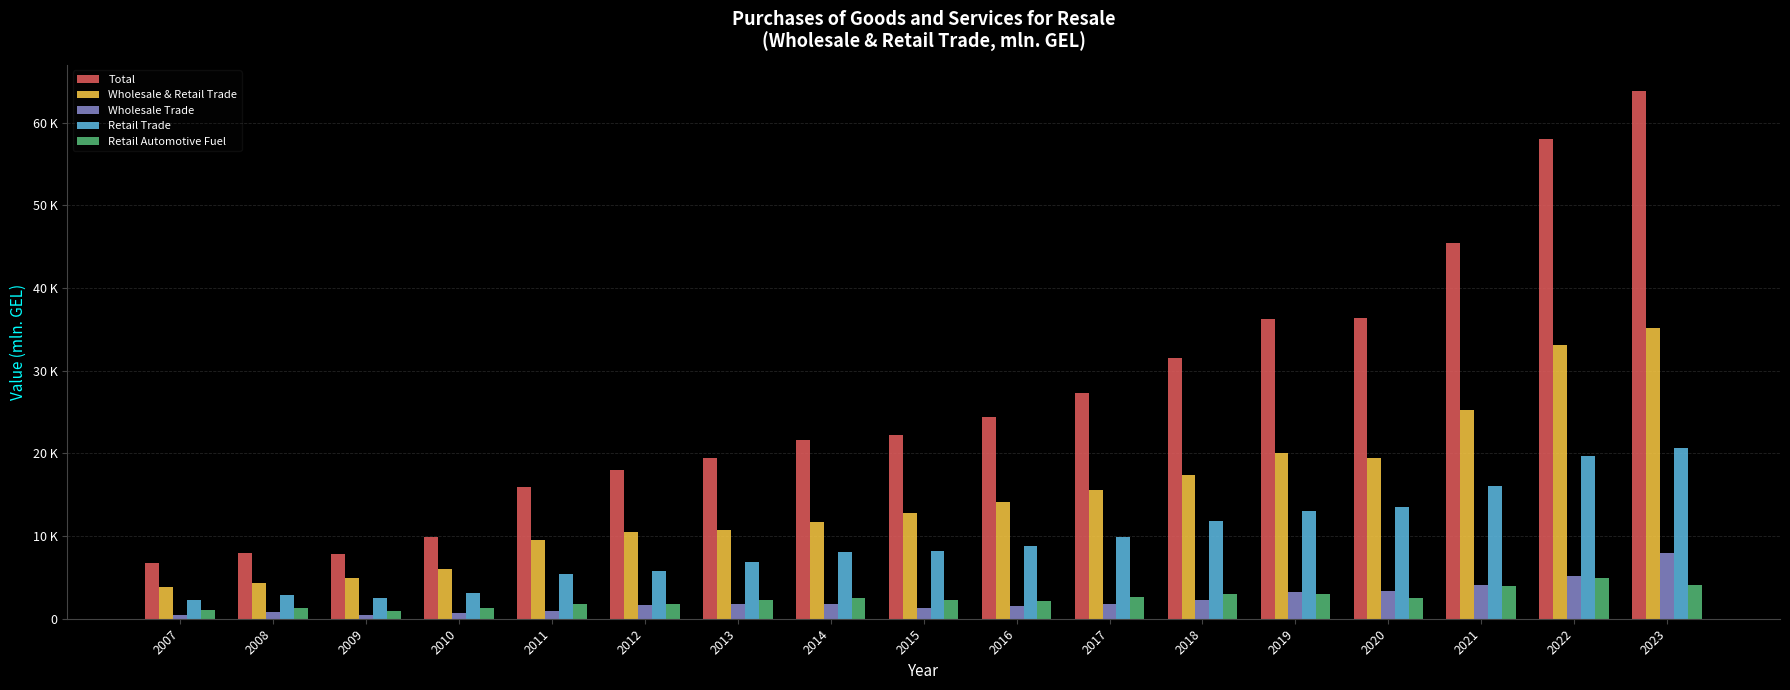

Reading left to right, transcribe all the data shown in this chart.

Total: 2007=6728.9	2008=8000.0	2009=7866.8	2010=9830.4	2011=15983.9	2012=17962.1	2013=19408.3	2014=21665.2	2015=22225.8	2016=24455.1	2017=27317.8	2018=31542.7	2019=36218.3	2020=36397.6	2021=45426.1	2022=58015.7	2023=63829.2
Wholesale & Retail Trade: 2007=3898.8	2008=4372.6	2009=4987.3	2010=5957.6	2011=9579.3	2012=10528.6	2013=10692.5	2014=11760.7	2015=12797.2	2016=14145.1	2017=15634.5	2018=17447.7	2019=19993.9	2020=19481.3	2021=25266.9	2022=33100.0	2023=35174.1
Wholesale Trade: 2007=504.2	2008=778.2	2009=405.6	2010=732.4	2011=962.1	2012=1620.6	2013=1829.6	2014=1817.4	2015=1247.1	2016=1512.8	2017=1771.6	2018=2274.8	2019=3228.0	2020=3365.9	2021=4118.2	2022=5190.4	2023=7951.8
Retail Trade: 2007=2325.9	2008=2849.1	2009=2473.8	2010=3140.4	2011=5442.5	2012=5812.9	2013=6886.1	2014=8087.2	2015=8181.6	2016=8797.2	2017=9911.7	2018=11820.2	2019=12996.4	2020=13550.4	2021=16041.0	2022=19725.3	2023=20703.3
Retail Automotive Fuel: 2007=1037.8	2008=1245.2	2009=918.1	2010=1249.1	2011=1820.6	2012=1744.3	2013=2230.9	2014=2466.4	2015=2285.1	2016=2175.6	2017=2664.9	2018=3048.9	2019=2973.0	2020=2560.9	2021=4016.1	2022=4905.2	2023=4079.3